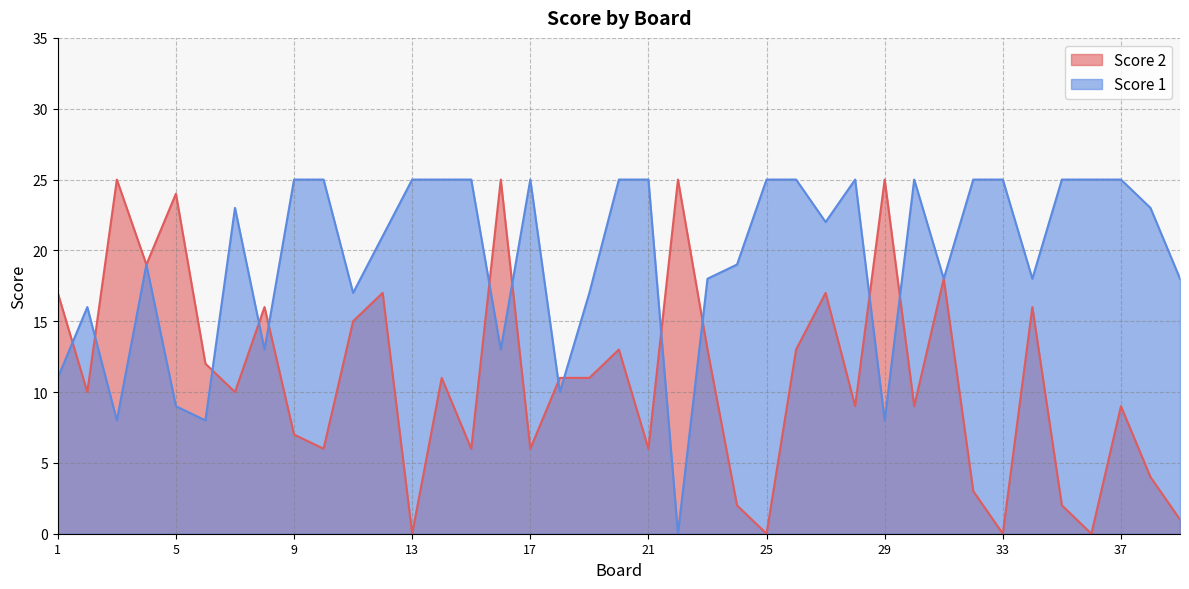

What is the value of the Score 1 point at the 37th from the left?

25